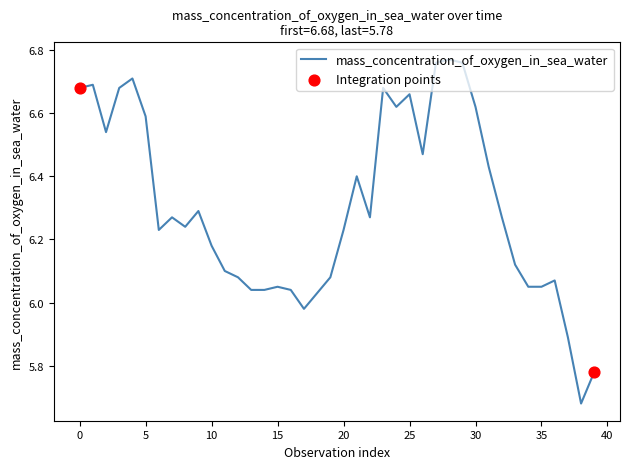

What is the difference between the maximum and minimum values?

1.1